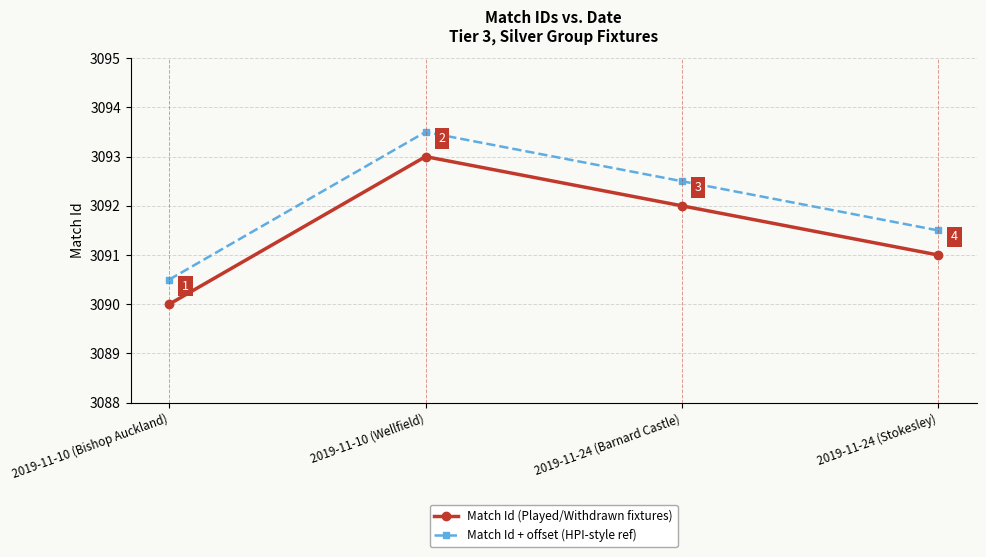

Does the chart display data point markers on the line(s)?

Yes